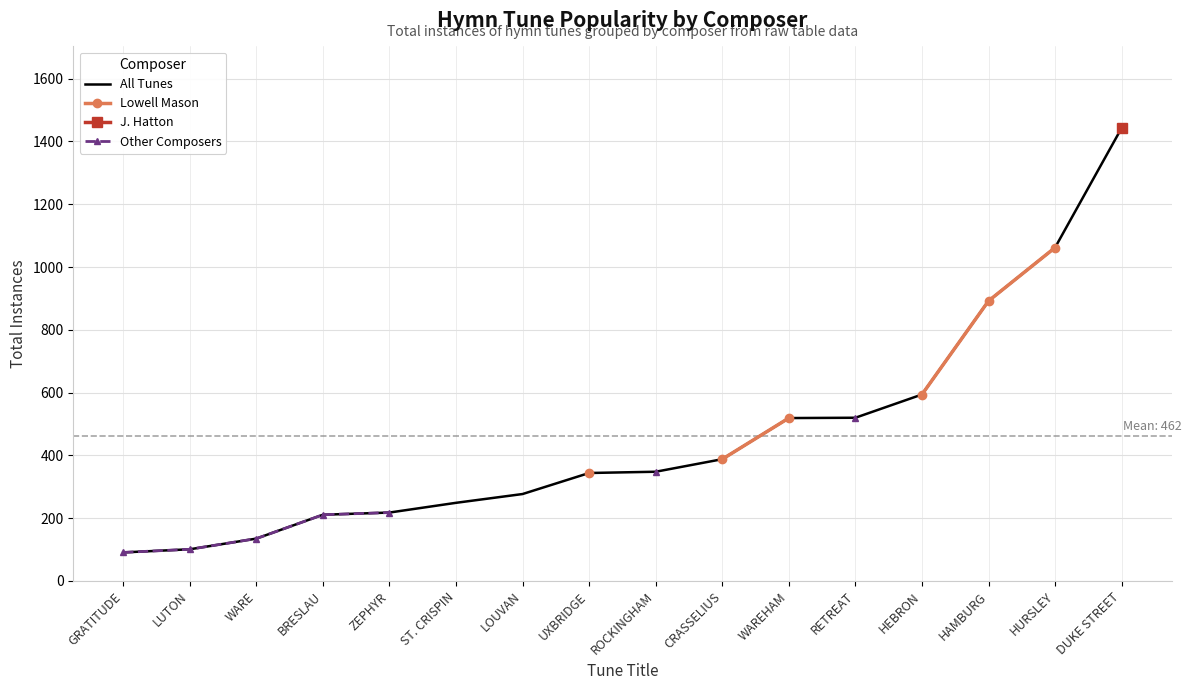

Which series changed the most between LUTON and CRASSELIUS?

All Tunes